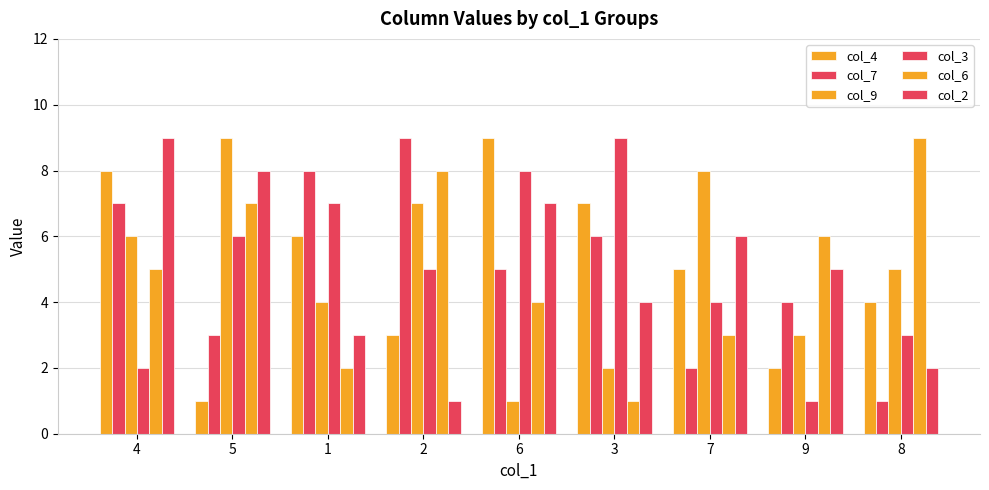

True or false: col_7 has a value of 10 at 3.

False